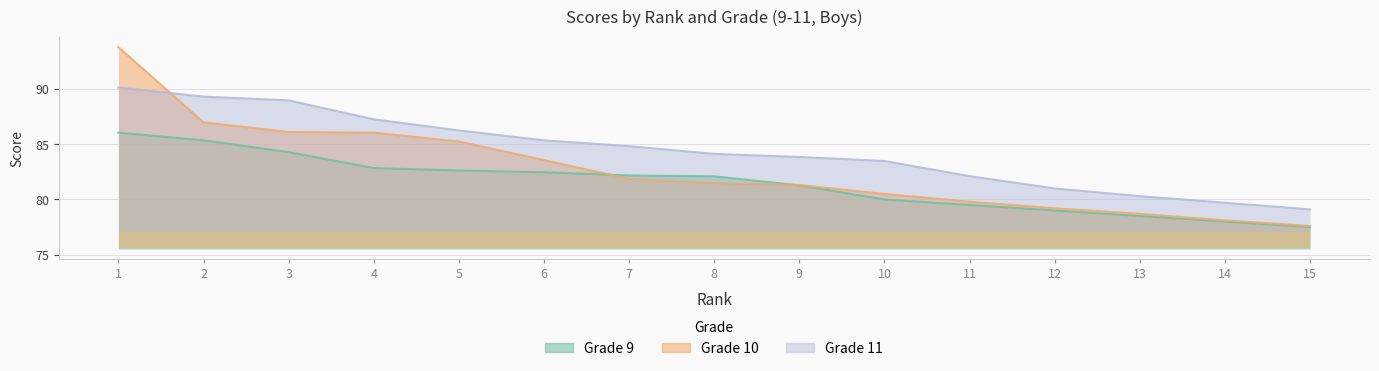

What is the average value of the Grade 10 series?

82.7